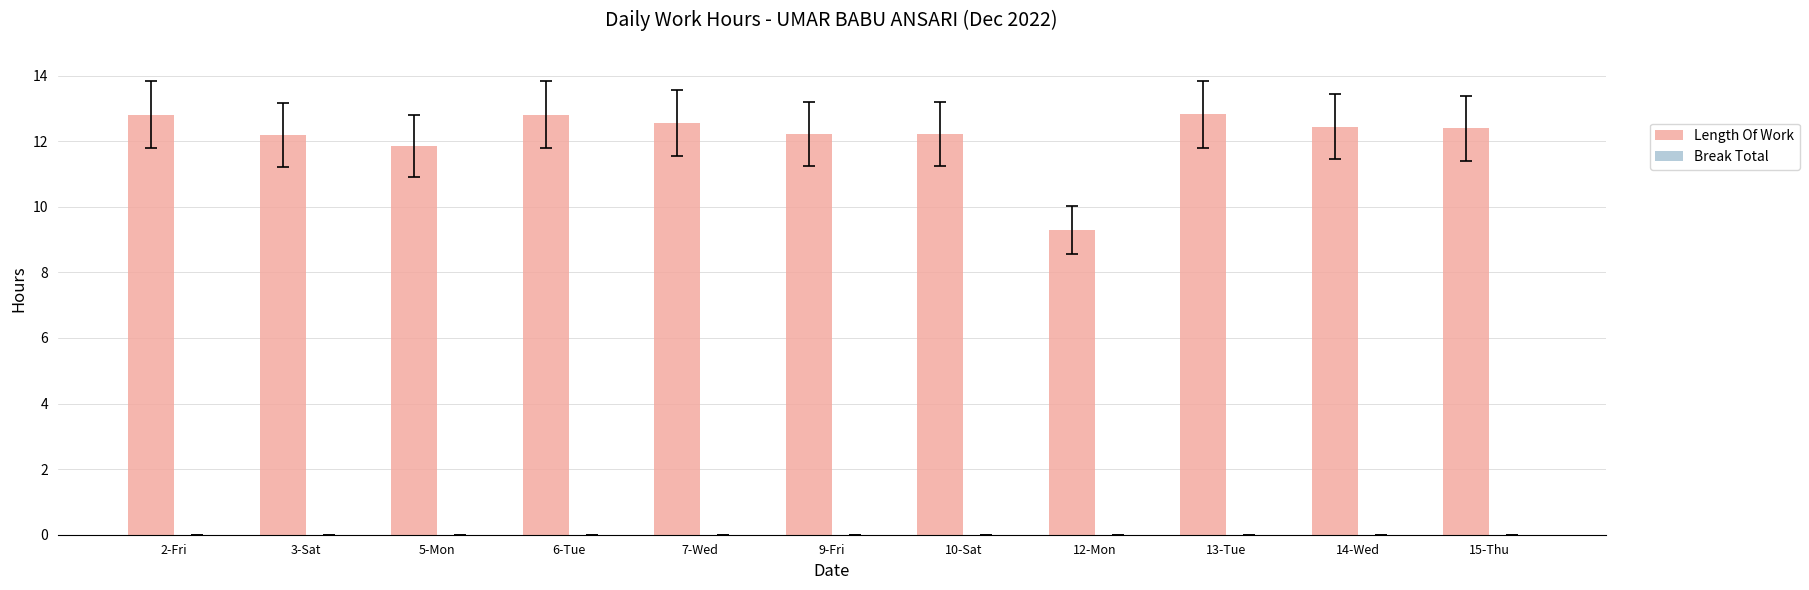

How many bars are there in total?

11